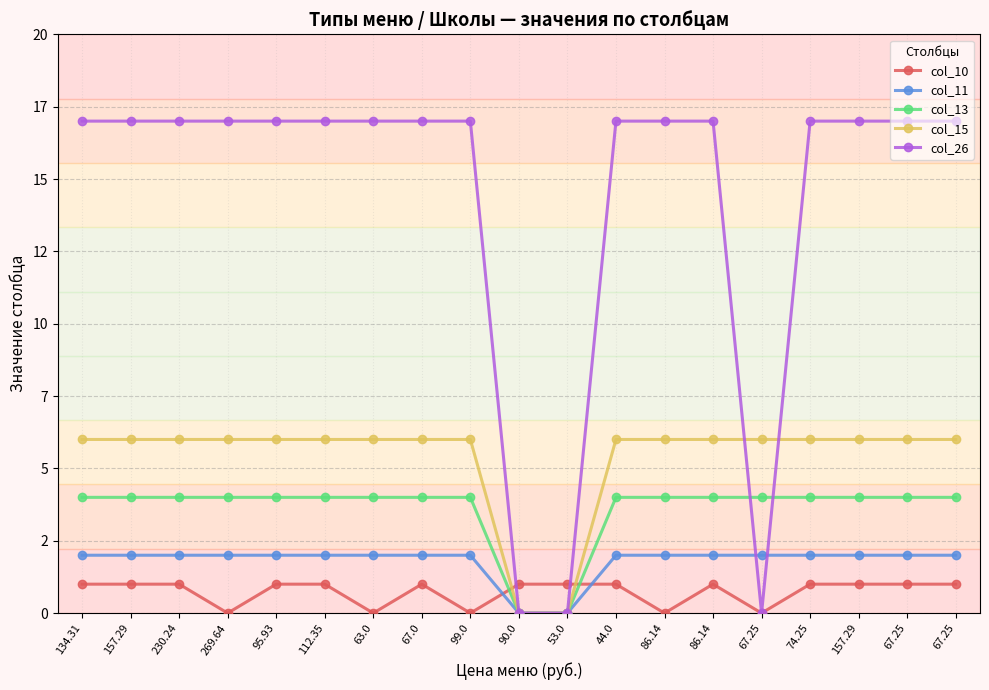

Does the chart have visible grid lines?

Yes